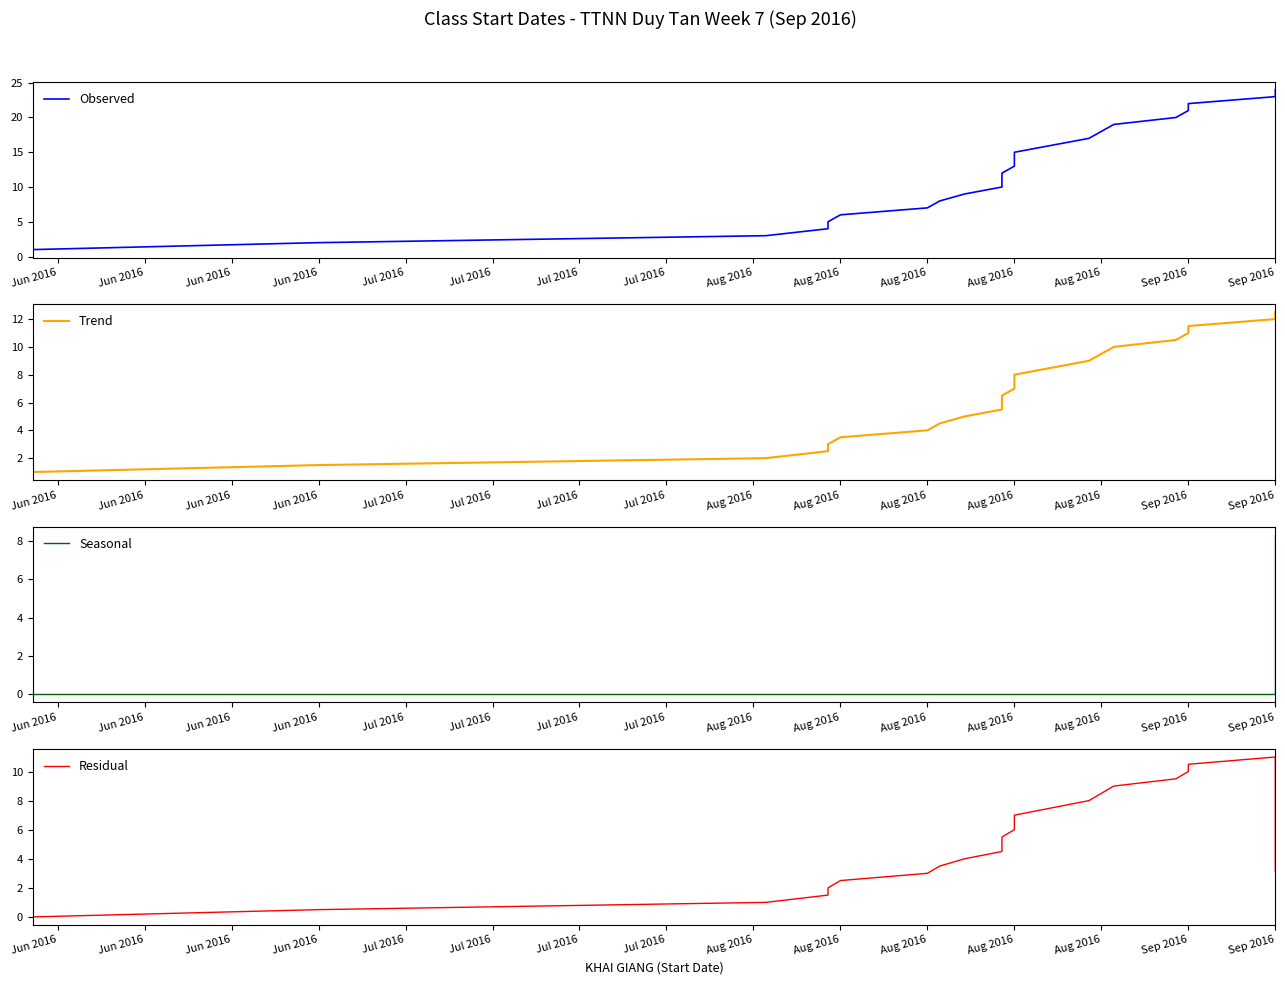

What are all the series names shown in the legend?

Observed, Trend, Seasonal, Residual